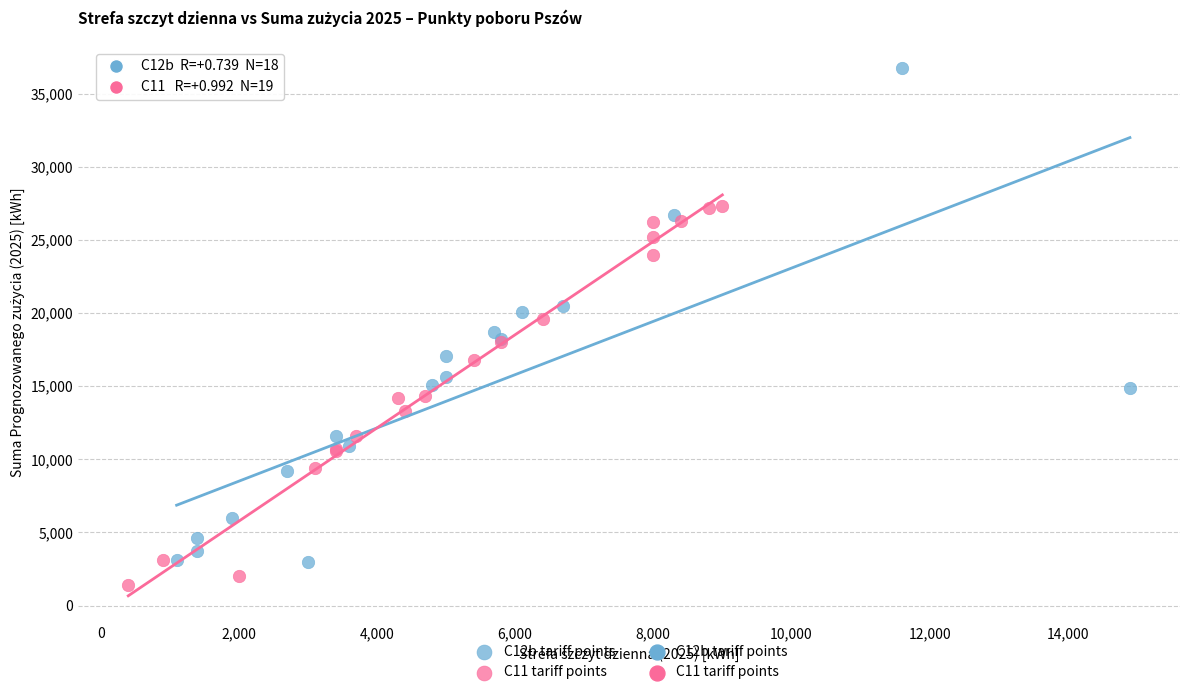

Which series has the largest Y range (max minus min)?

C12b tariff points